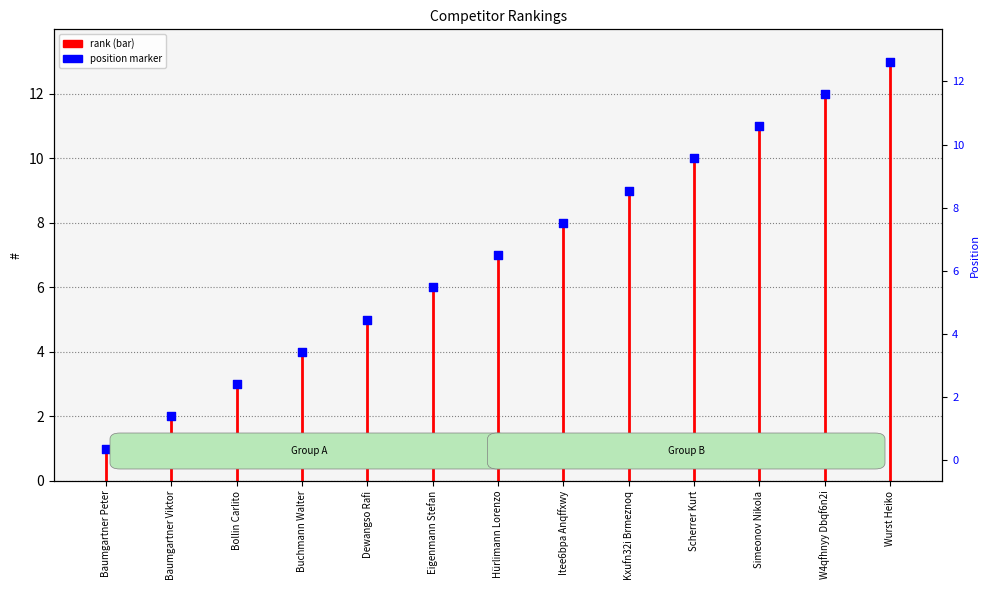

What is the change in value from Simeonov Nikola to Wurst Heiko?

+2